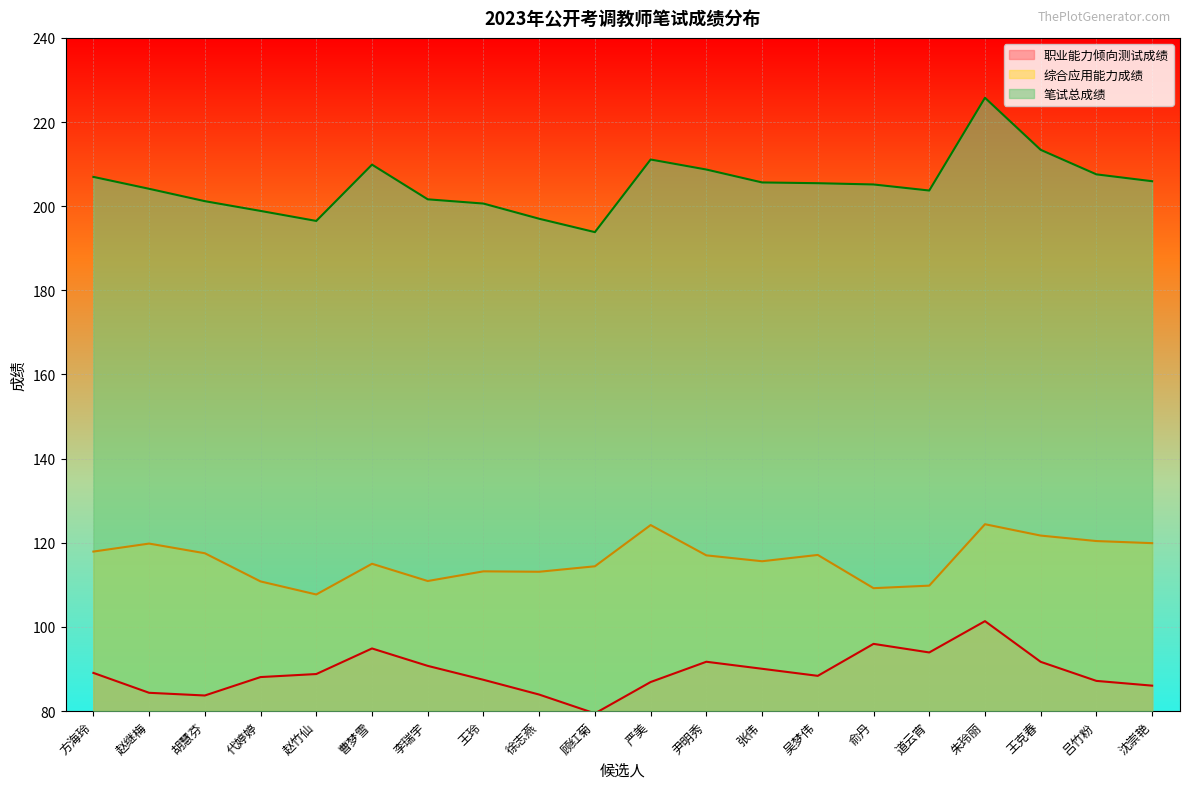

What is the total value across all series at 道云宵?

407.4